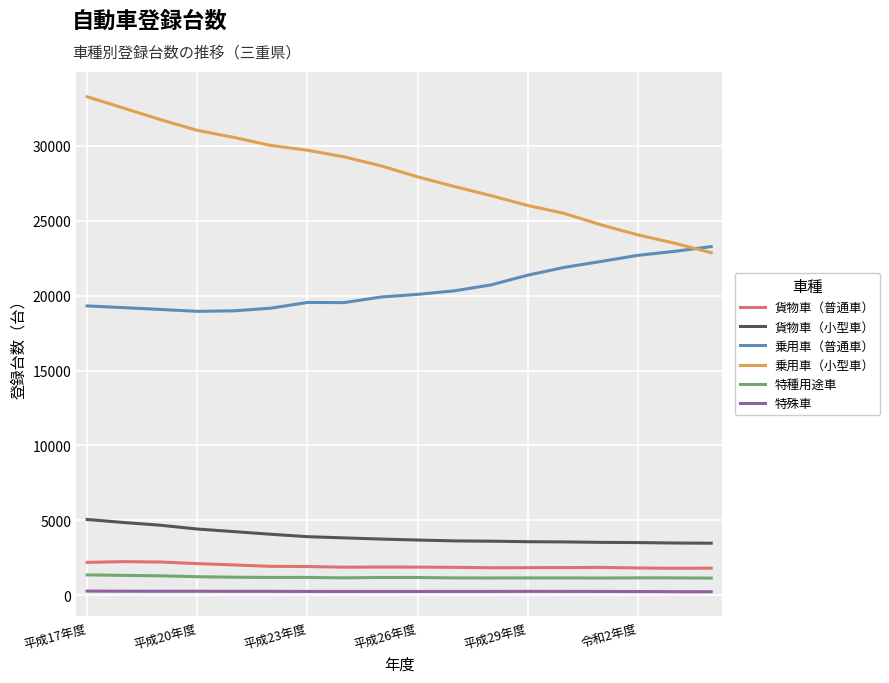

What is the maximum value for 特種用途車?

1358